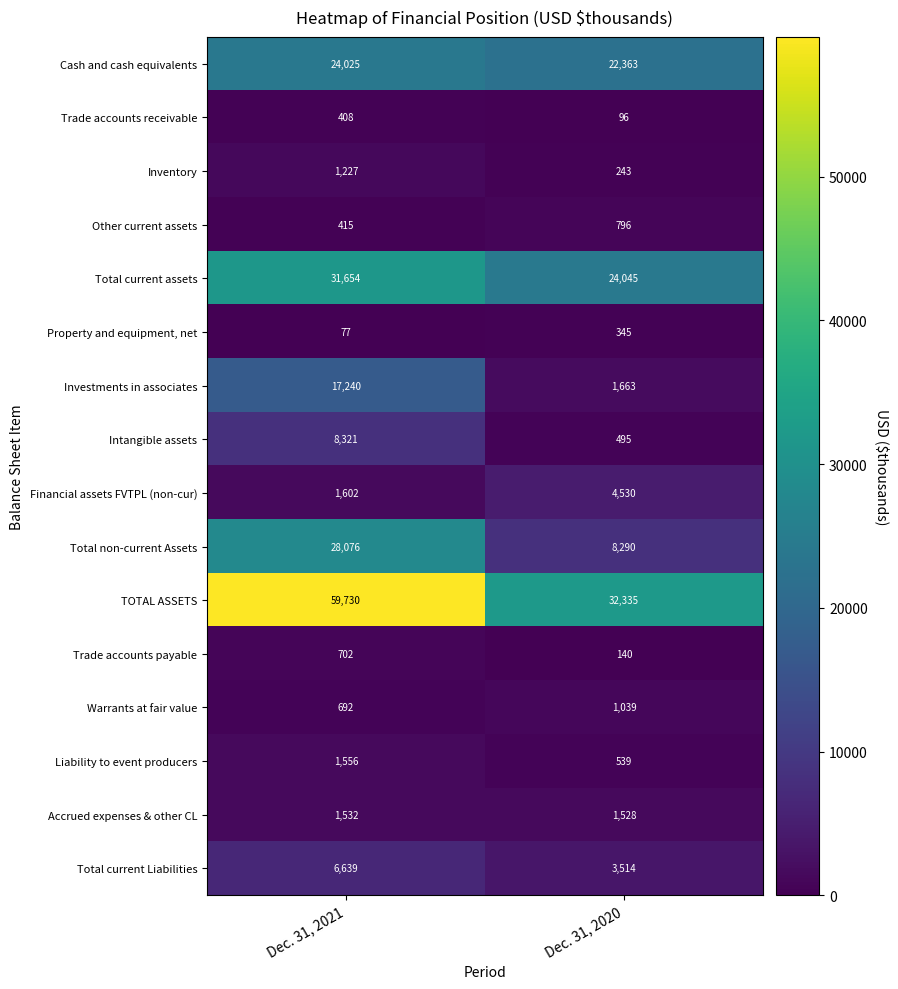

What is the difference between the maximum and minimum values in the Intangible assets series?

7826